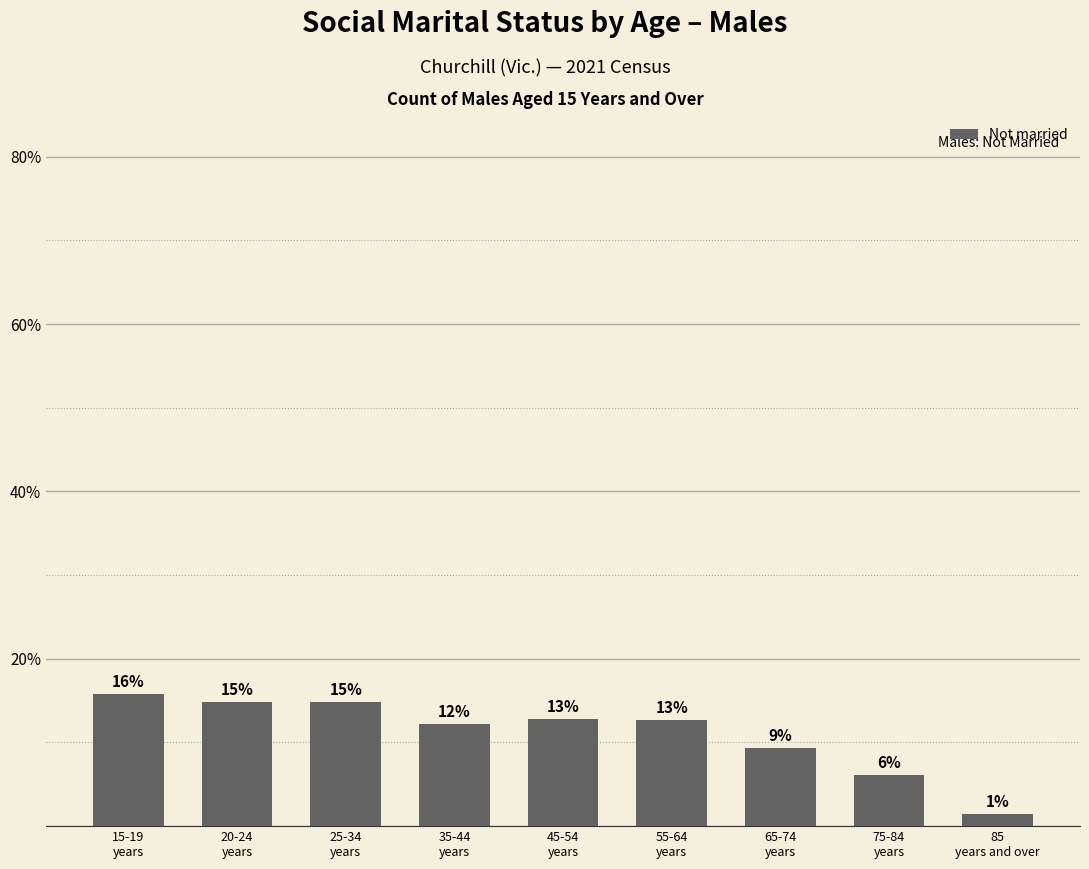

Which has a higher value, 20-24
years or 25-34
years?

20-24
years